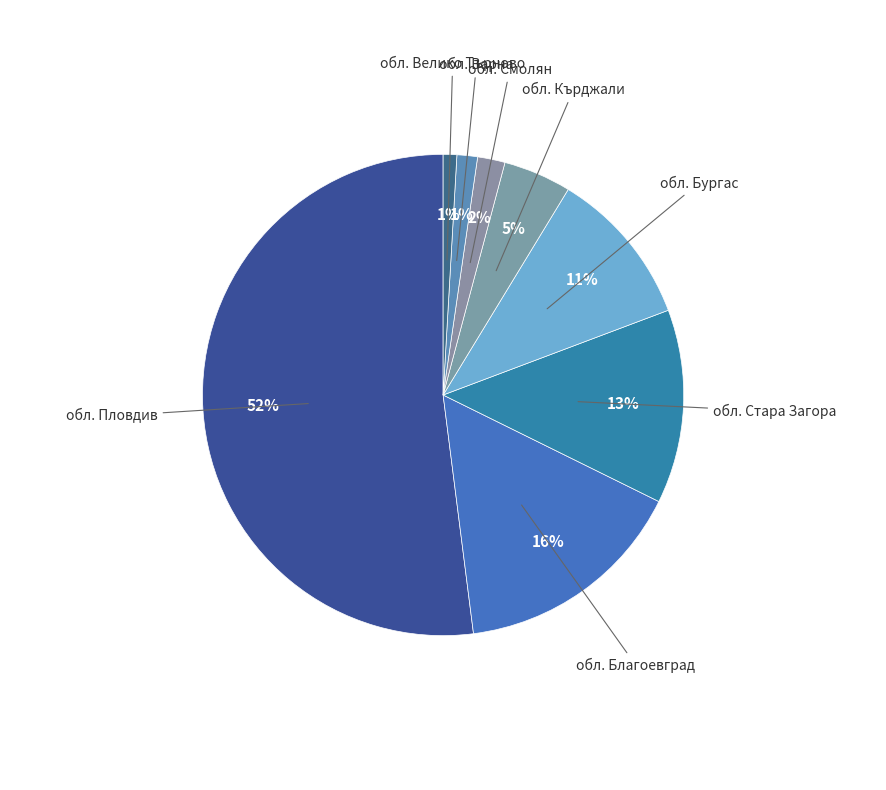

What is the largest slice in the pie chart?

обл. Пловдив